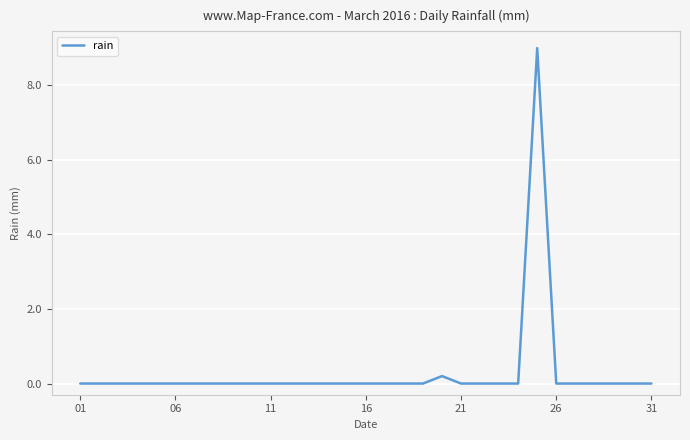

What is the difference between the maximum and minimum values?

9.0